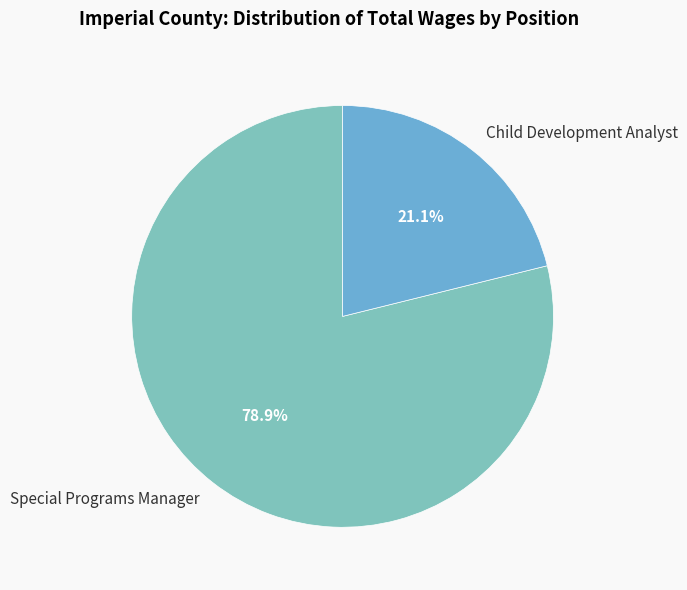

Which category has the biggest portion of the pie?

Special Programs Manager